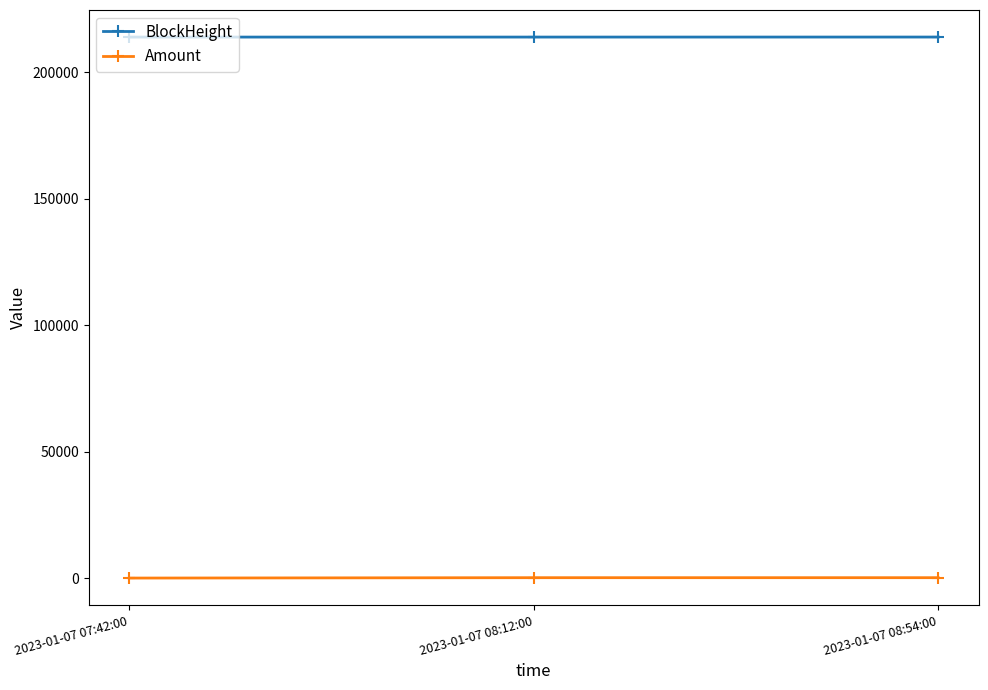

Rank the series at 2023-01-07 08:54:00 from highest to lowest value.

BlockHeight, Amount